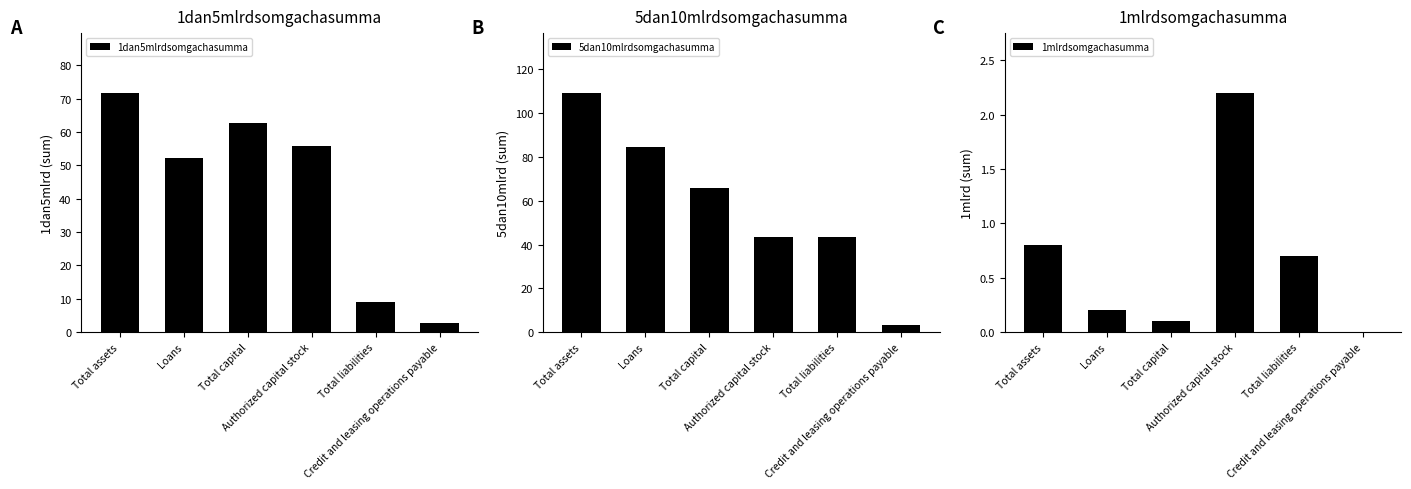

Rank the series by their maximum value, from highest to lowest.

5dan10mlrdsomgachasumma, 1dan5mlrdsomgachasumma, 1mlrdsomgachasumma